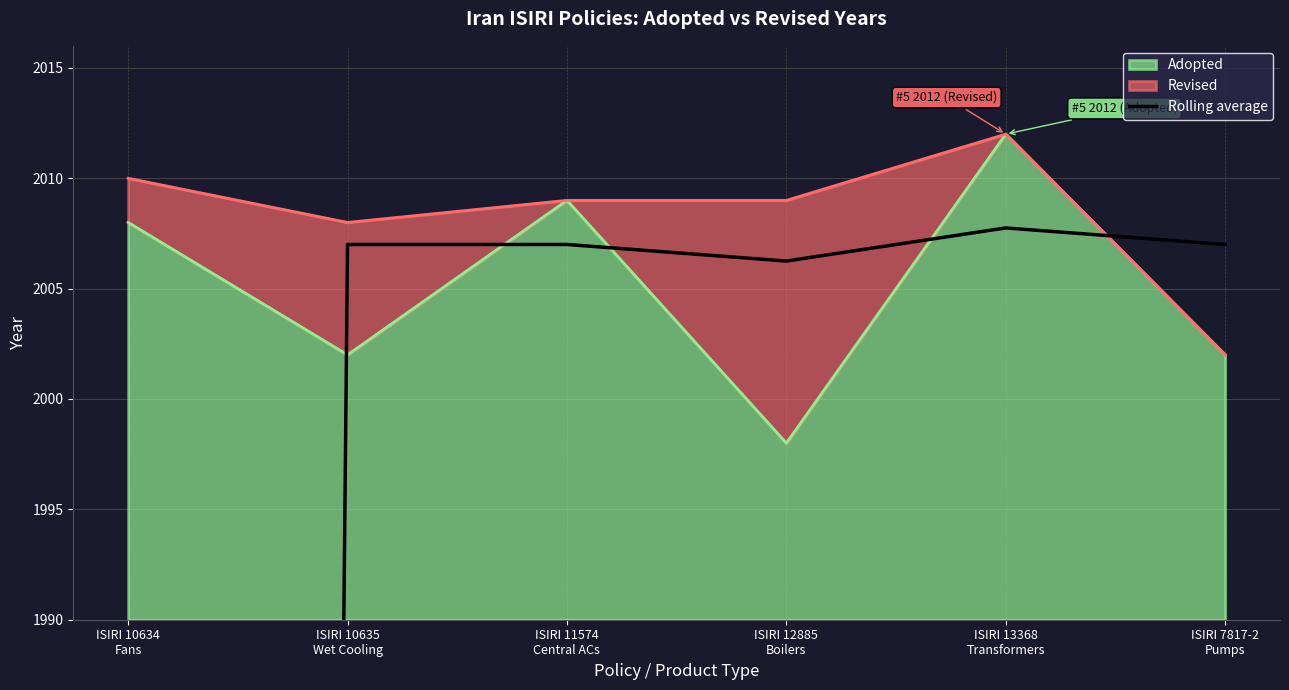

What is the lowest value of the Adopted series?

1998